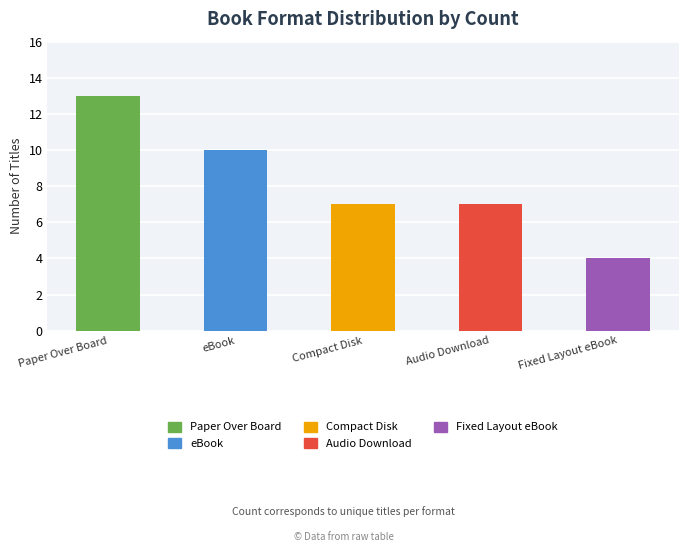

What is the change in value from Compact Disk to Fixed Layout eBook?

-3